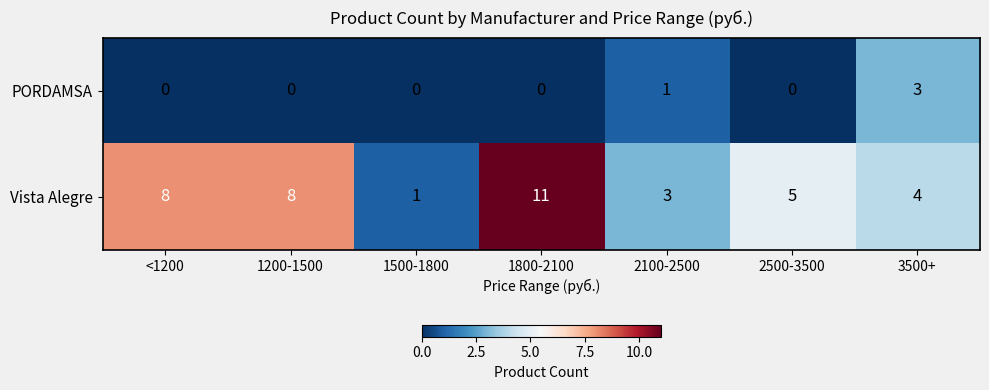

Rank the series at 2500-3500 from highest to lowest value.

Vista Alegre, PORDAMSA